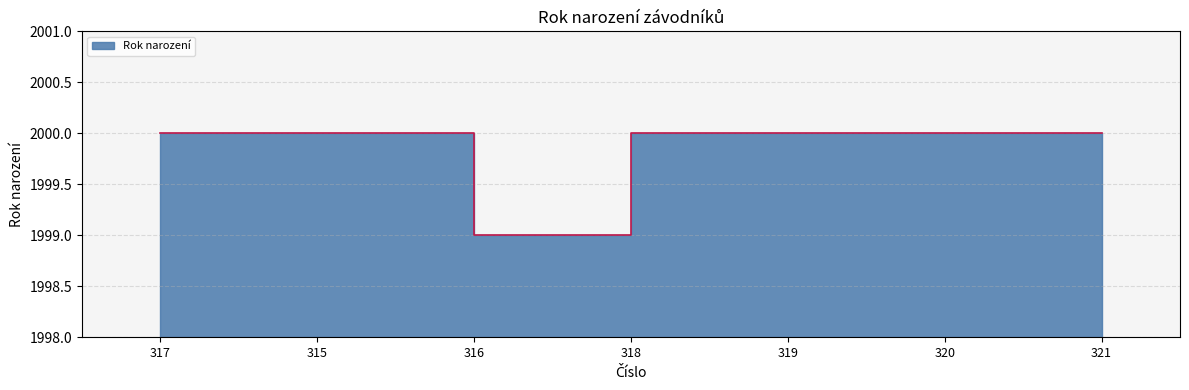

Approximately how many times larger is the value at 317 compared to 318?

1.0